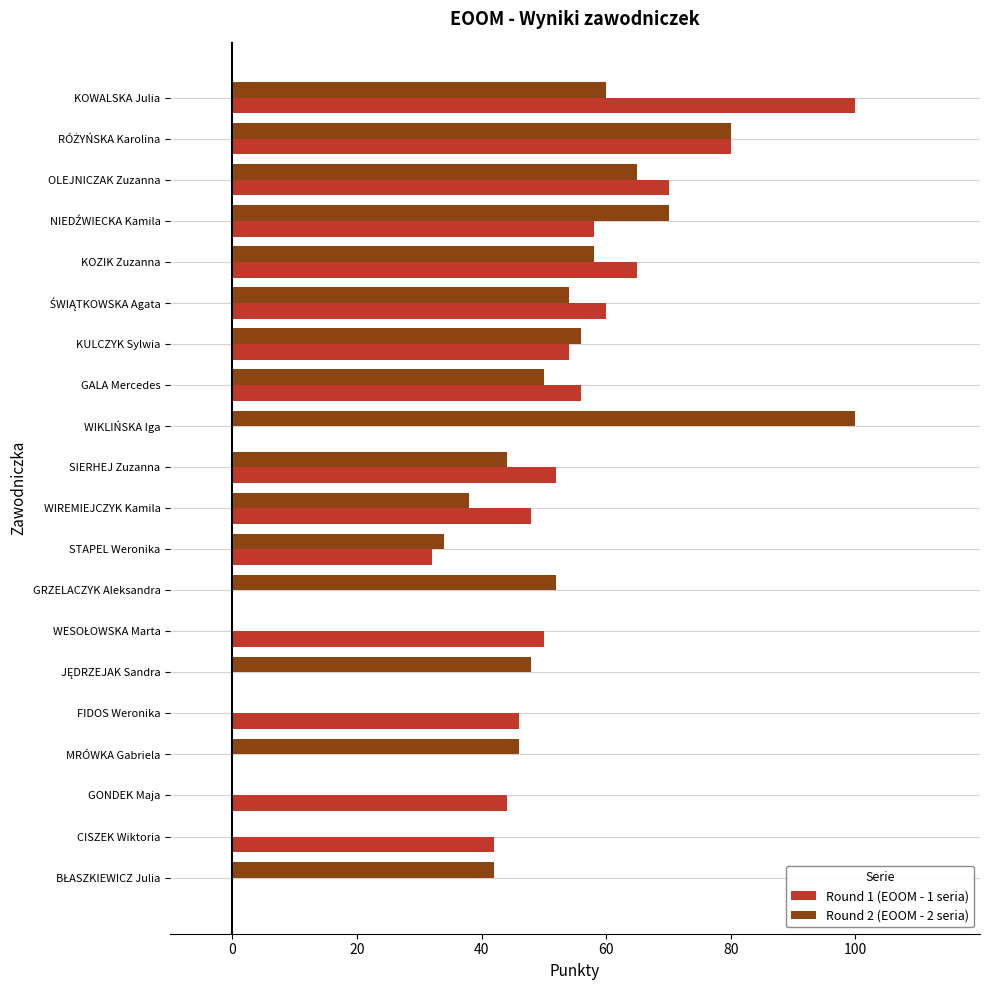

Is it true that Round 2 (EOOM - 2 seria) equals 0 at FIDOS Weronika?

True